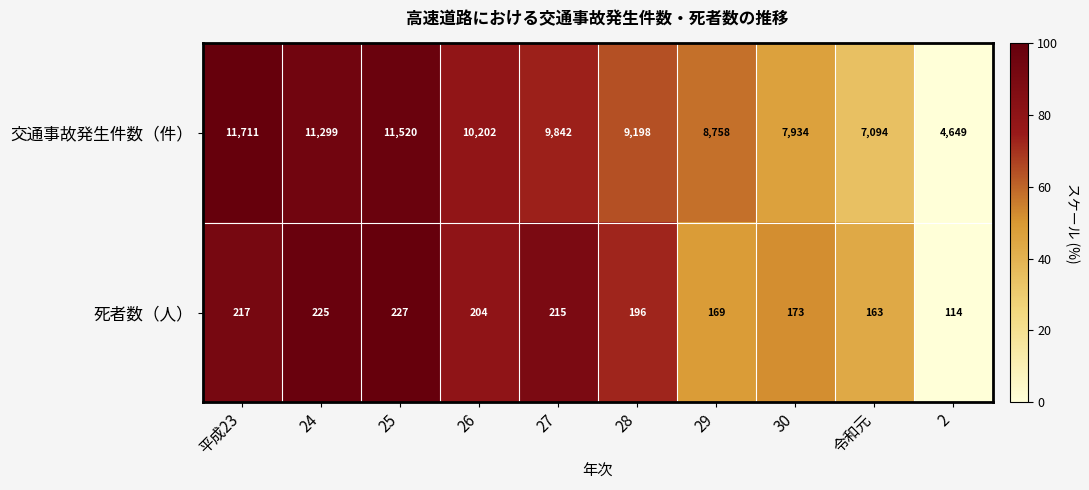

Rank the series by their maximum value, from lowest to highest.

死者数（人）, 交通事故発生件数（件）